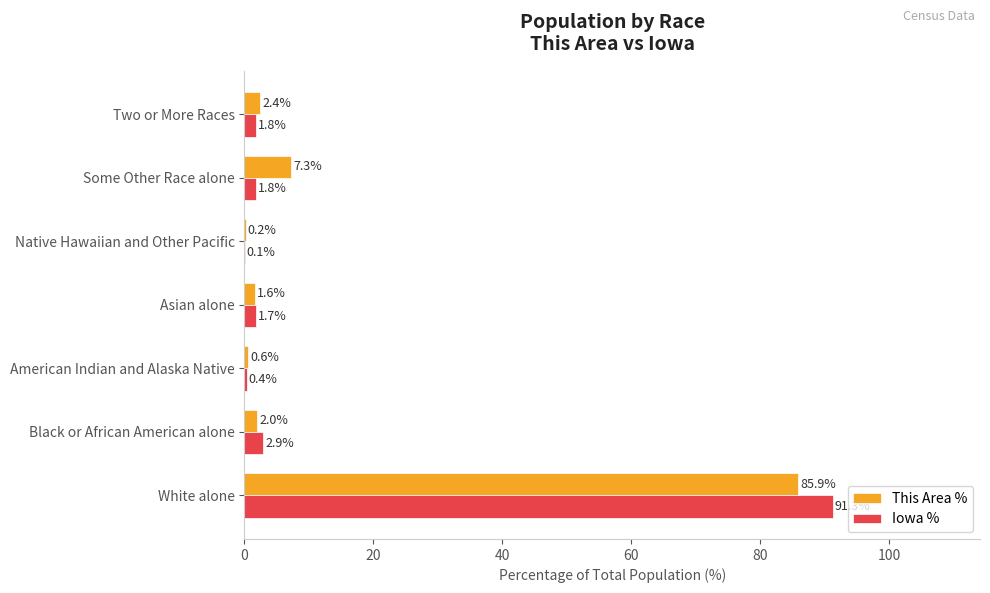

Is the value of This Area % at Native Hawaiian and Other Pacific greater than the value of Iowa % at Asian alone?

No